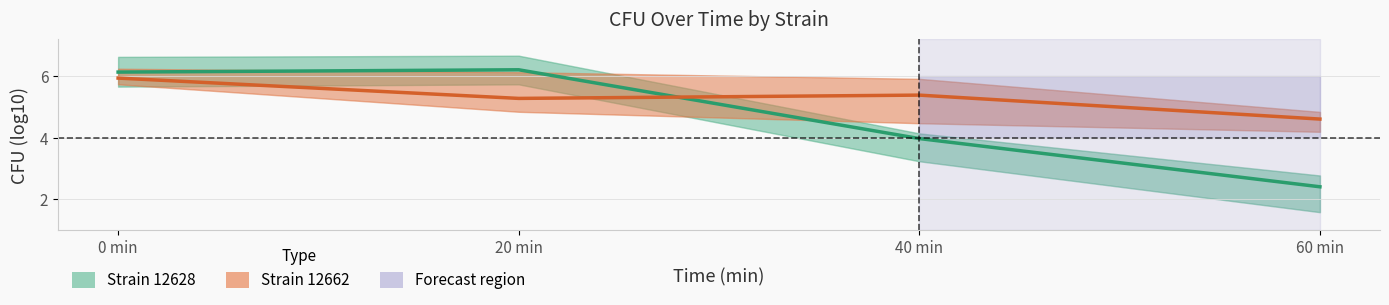

True or false: Strain 12662 has a value of 8.1 at 20 min.

False